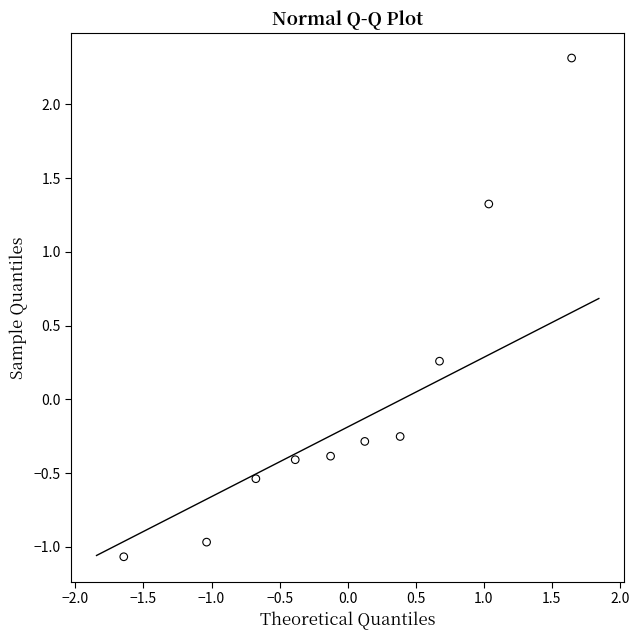

What is the range of Y values (max minus min)?

3.4